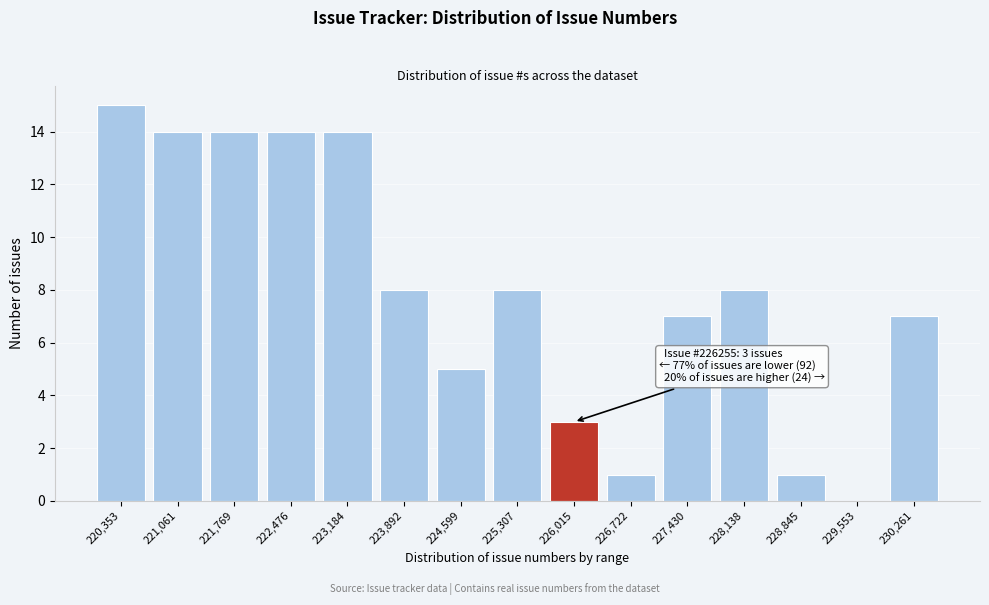

Reading left to right, list all the values displayed in this chart.

220,353=15	221,061=14	221,769=14	222,476=14	223,184=14	223,892=8	224,599=5	225,307=8	226,015=3	226,722=1	227,430=7	228,138=8	228,845=1	229,553=0	230,261=7